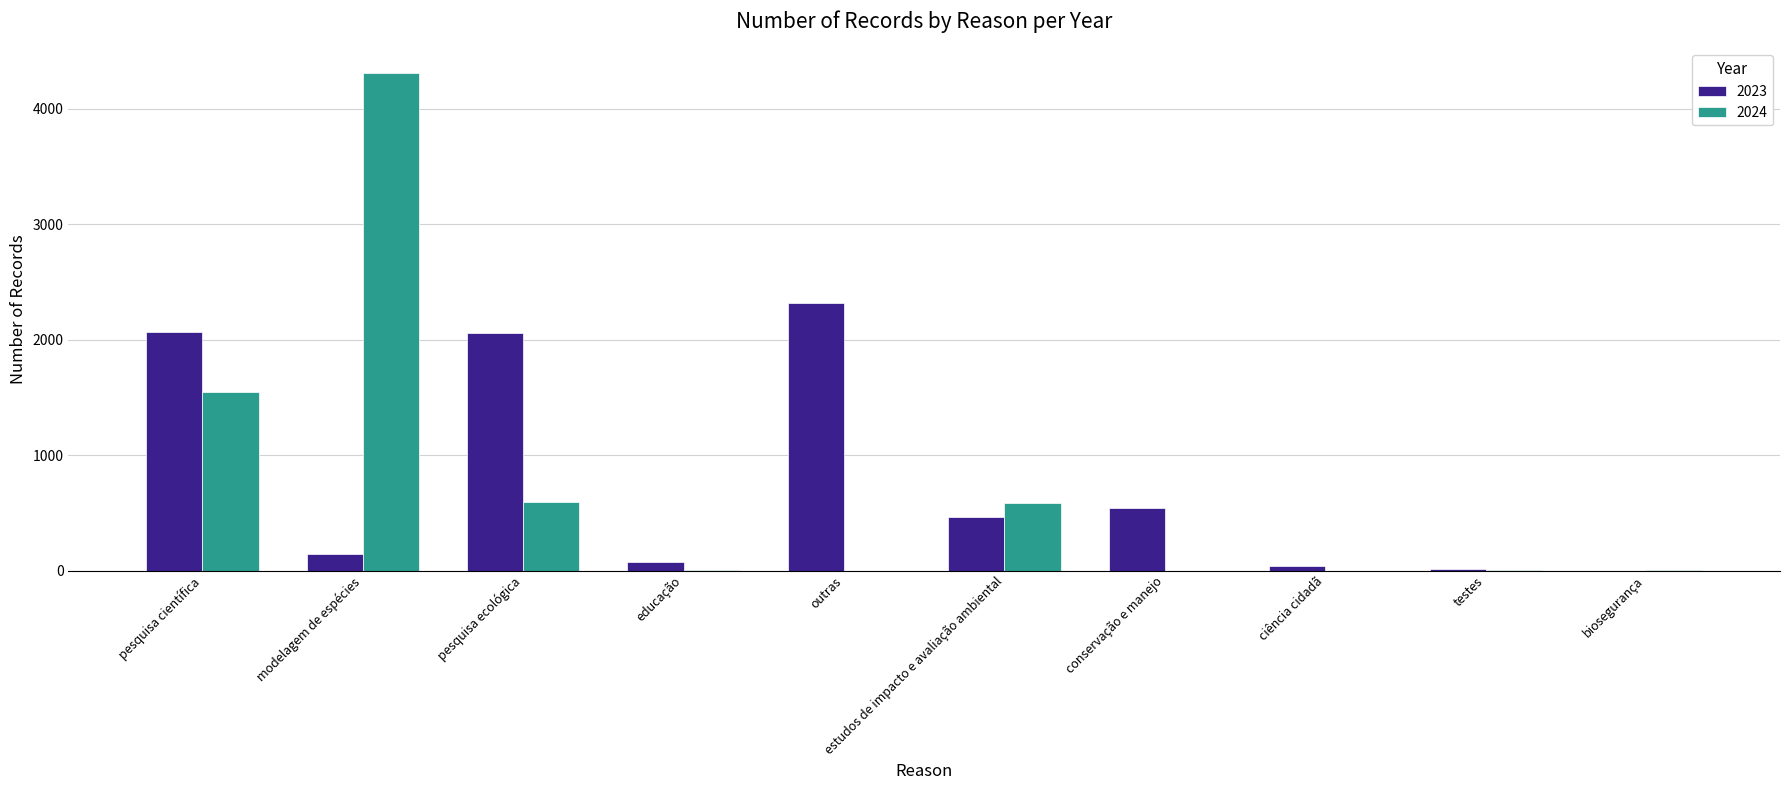

What is the greatest value displayed?

4306